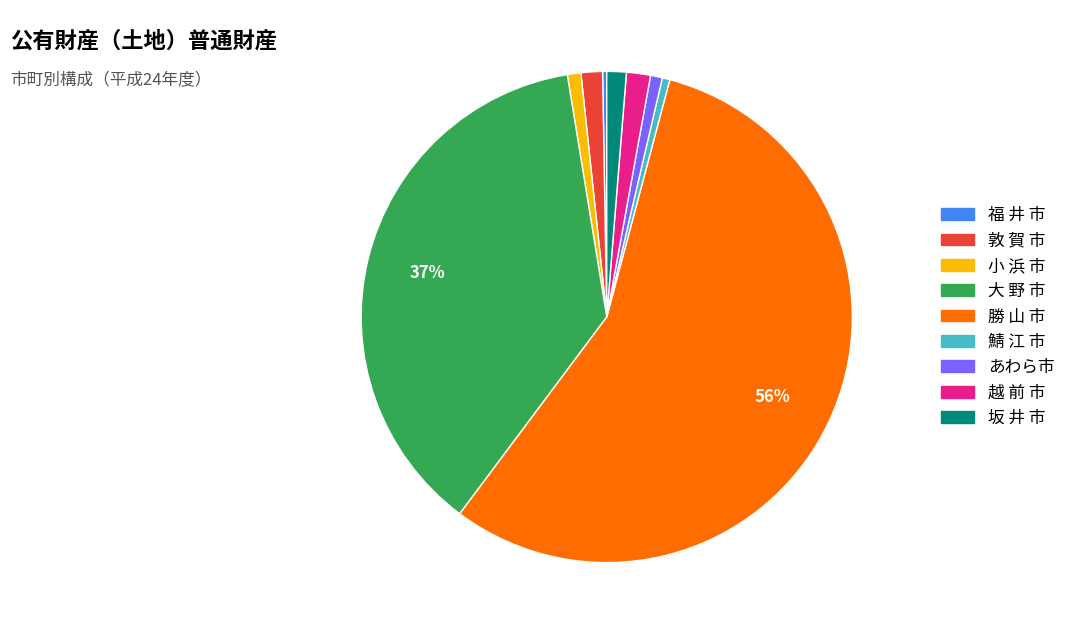

Which slice is the largest?

勝 山 市